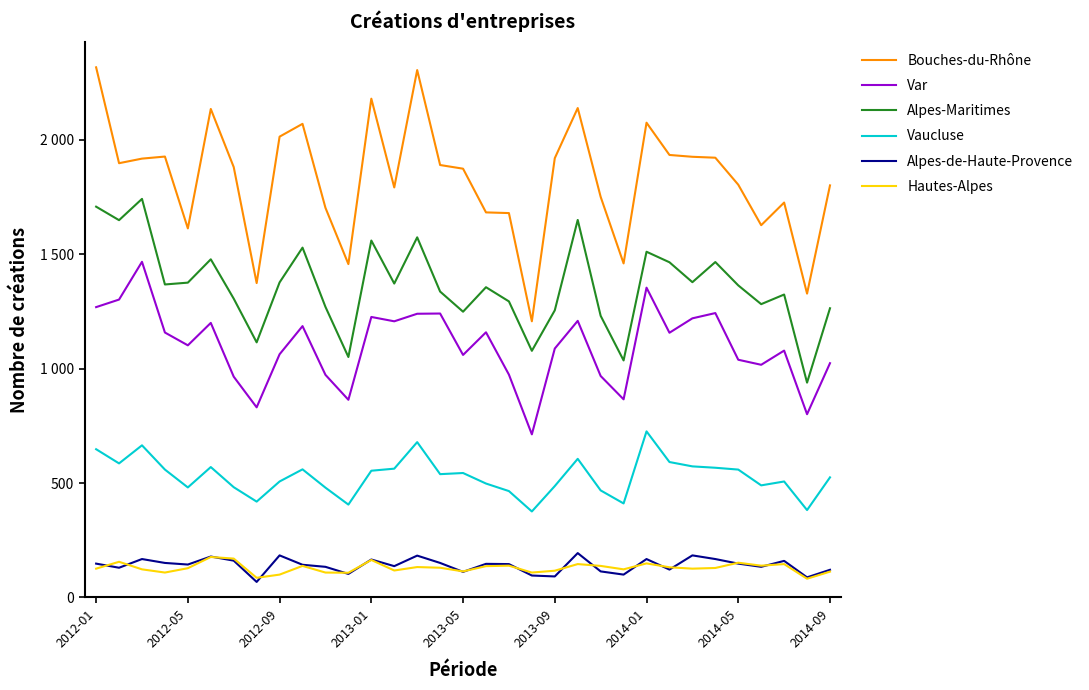

True or false: Var and Alpes-Maritimes cross at least once.

False